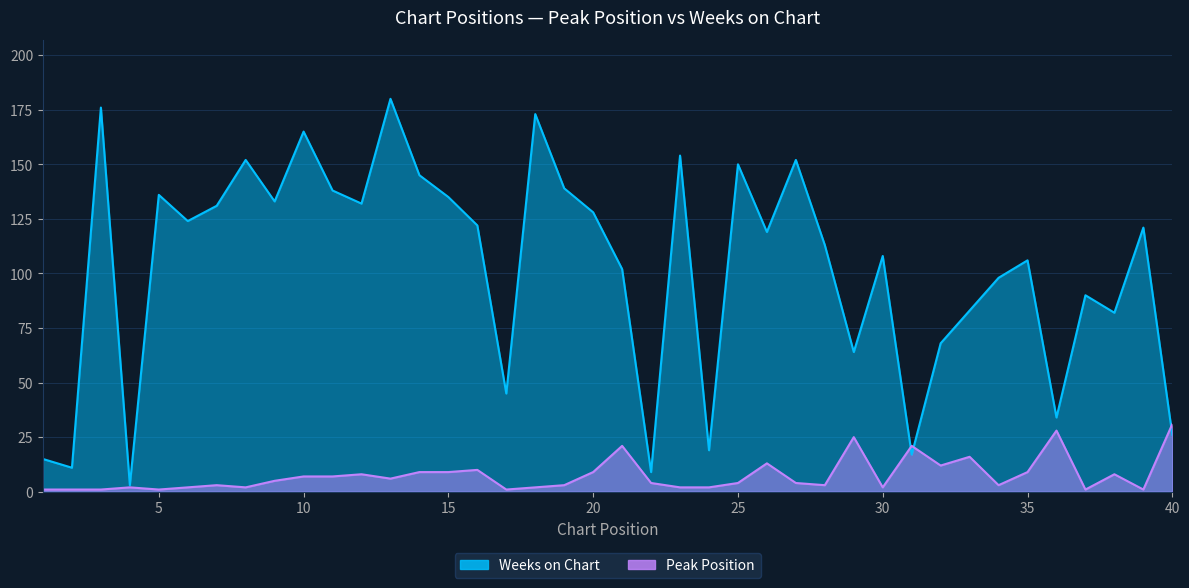

List the series in order of their overall mean, highest first.

Weeks on Chart, Peak Position